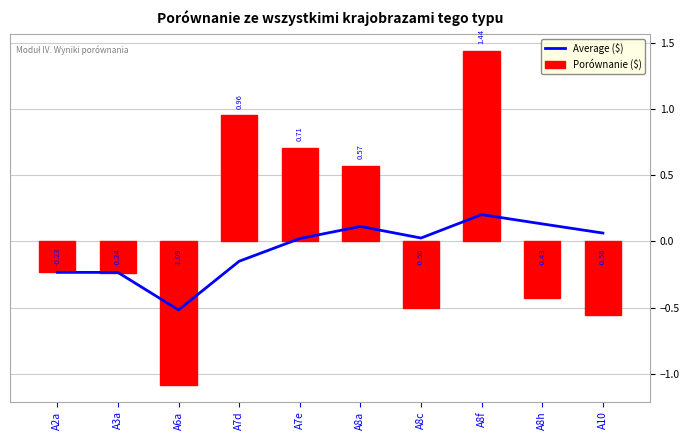

What is the smallest value displayed?

-1.1